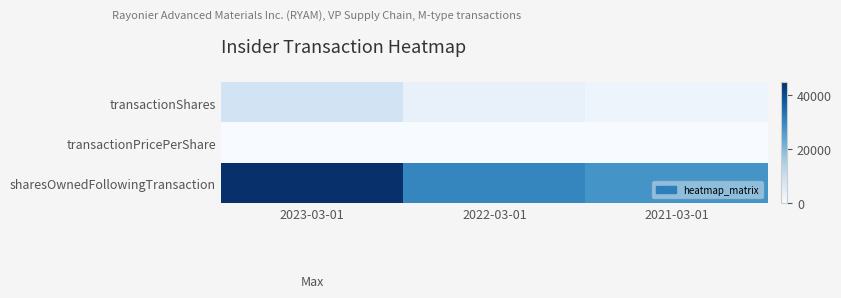

Reading left to right, what are all the values shown in this chart?

transactionShares: 2023-03-01=8334	2022-03-01=3414	2021-03-01=2207
transactionPricePerShare: 2023-03-01=0	2022-03-01=0	2021-03-01=0
sharesOwnedFollowingTransaction: 2023-03-01=44505	2022-03-01=29759	2021-03-01=27358